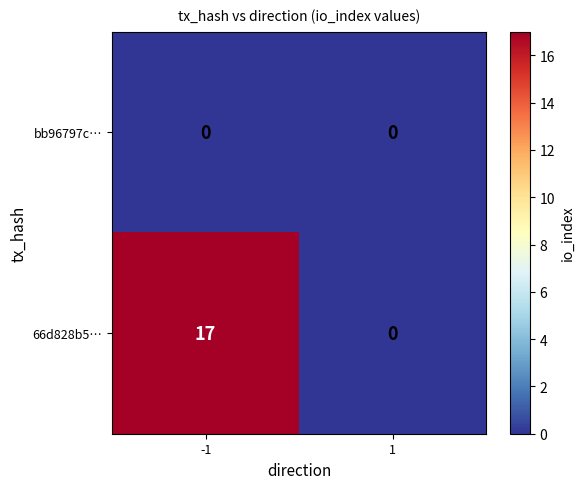

How many values in 66d828b5… are above zero?

1